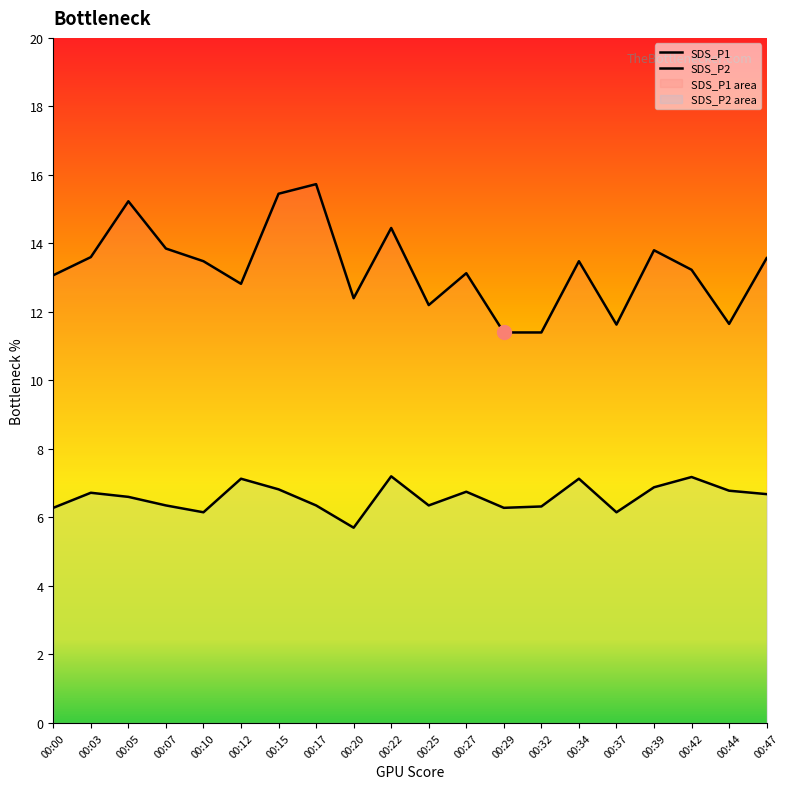

True or false: SDS_P1 and SDS_P2 intersect in this chart.

False